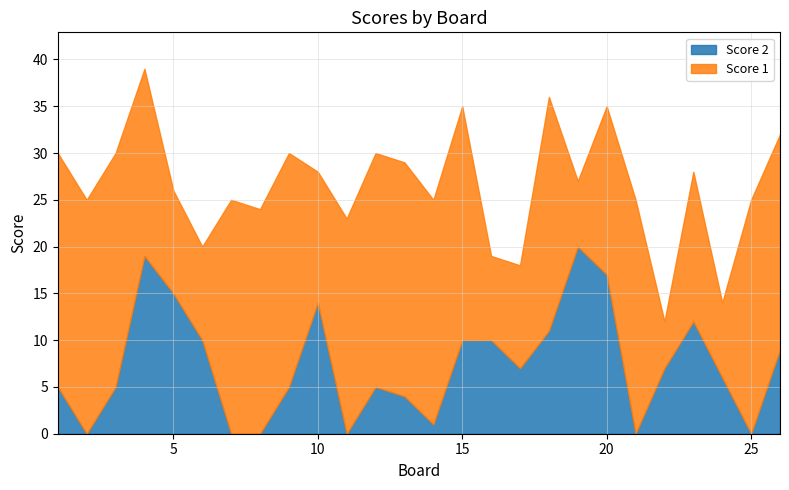

Reading left to right, transcribe all the data shown in this chart.

Score 1: 1=25	2=25	3=25	4=20	5=11	6=10	7=25	8=24	9=25	10=14	11=23	12=25	13=25	14=24	15=25	16=9	17=11	18=25	19=7	20=18	21=25	22=5	23=16	24=8	25=25	26=23
Score 2: 1=5	2=0	3=5	4=19	5=15	6=10	7=0	8=0	9=5	10=14	11=0	12=5	13=4	14=1	15=10	16=10	17=7	18=11	19=20	20=17	21=0	22=7	23=12	24=6	25=0	26=9